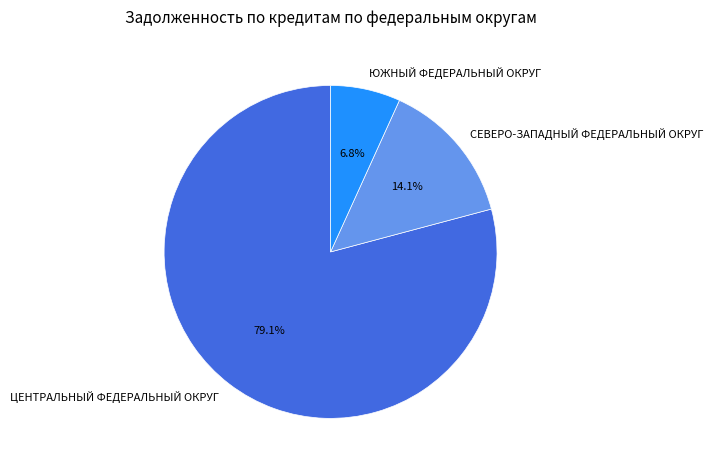

How many segments does this pie chart have?

3